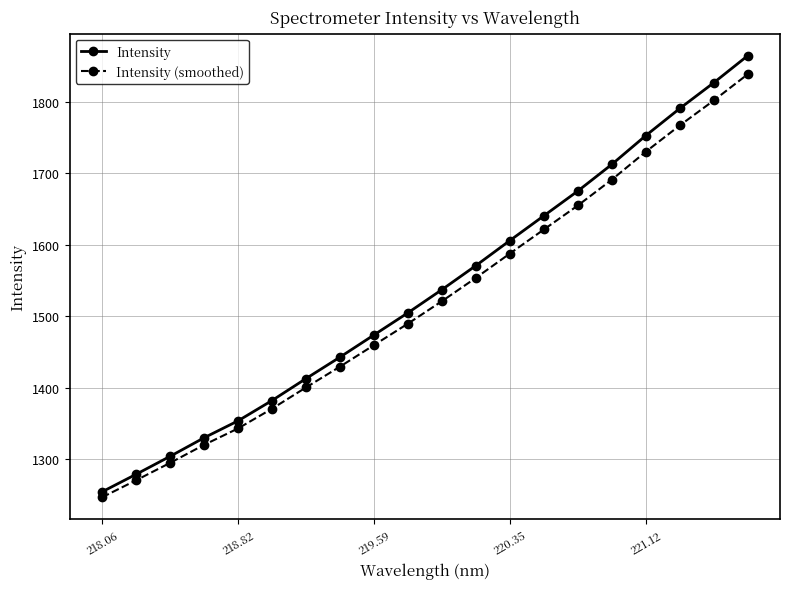

Which series has the largest range (max minus min)?

Intensity